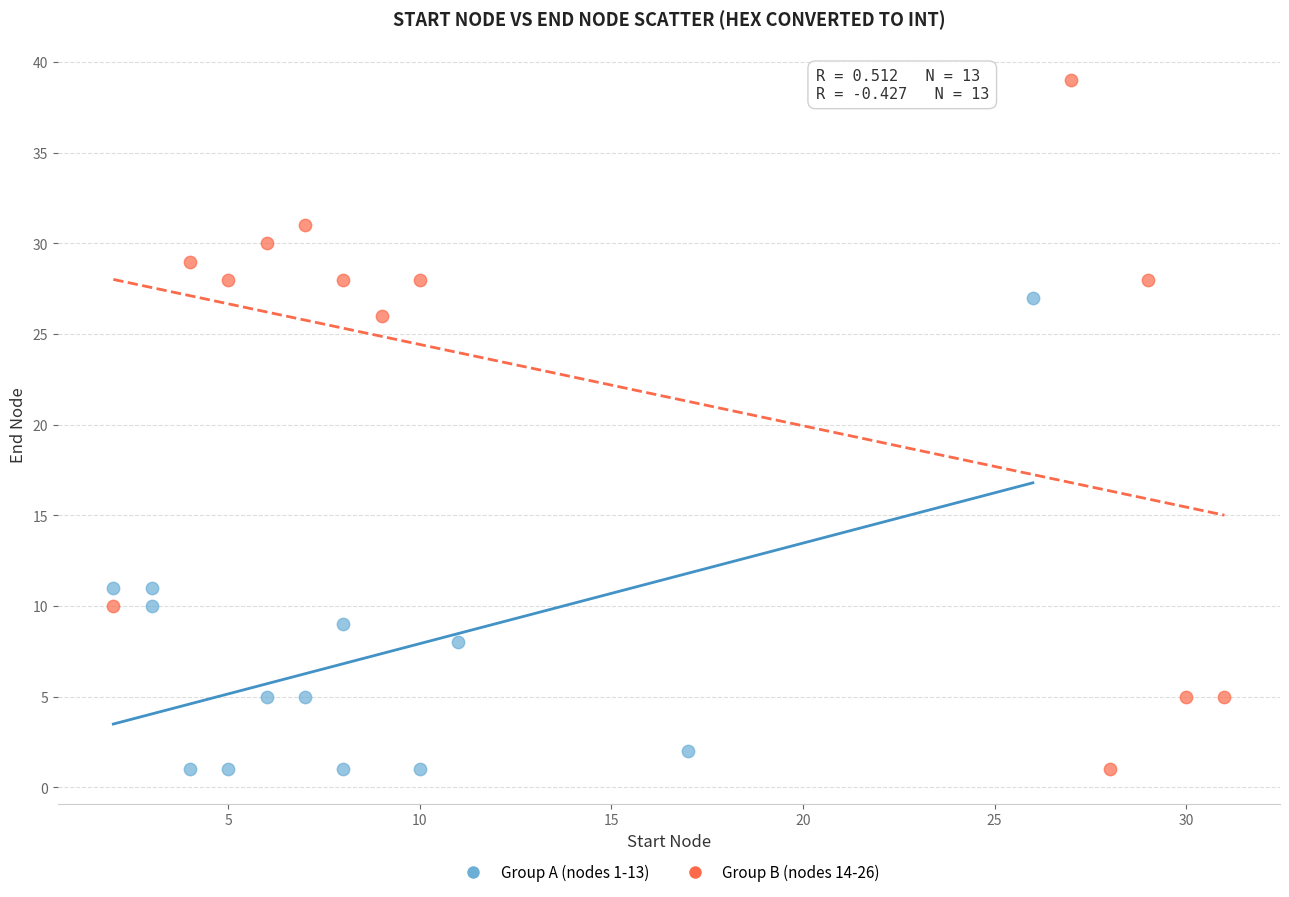

Which series contains the highest Y value?

Group B (nodes 14-26)